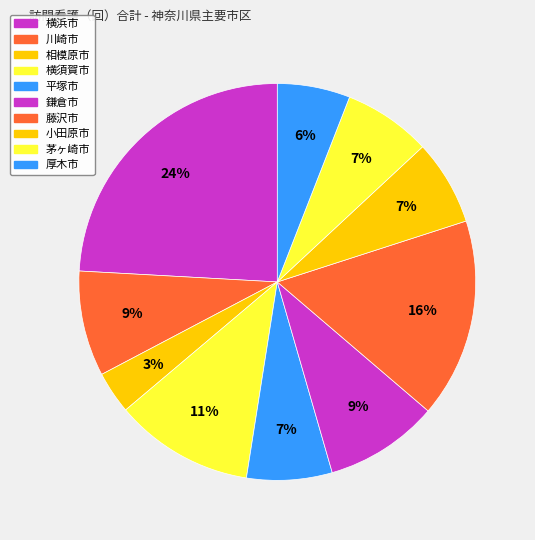

What is the total percentage of 横須賀市 and 藤沢市?

27.6%